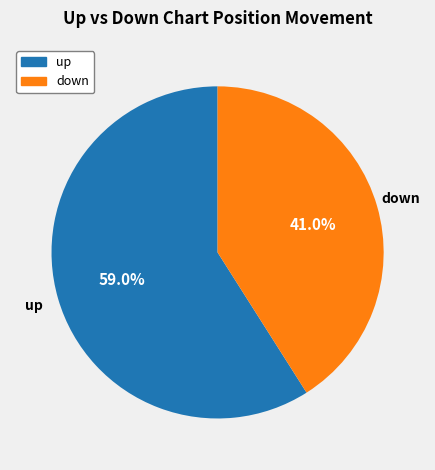

Which slice is the smallest?

down